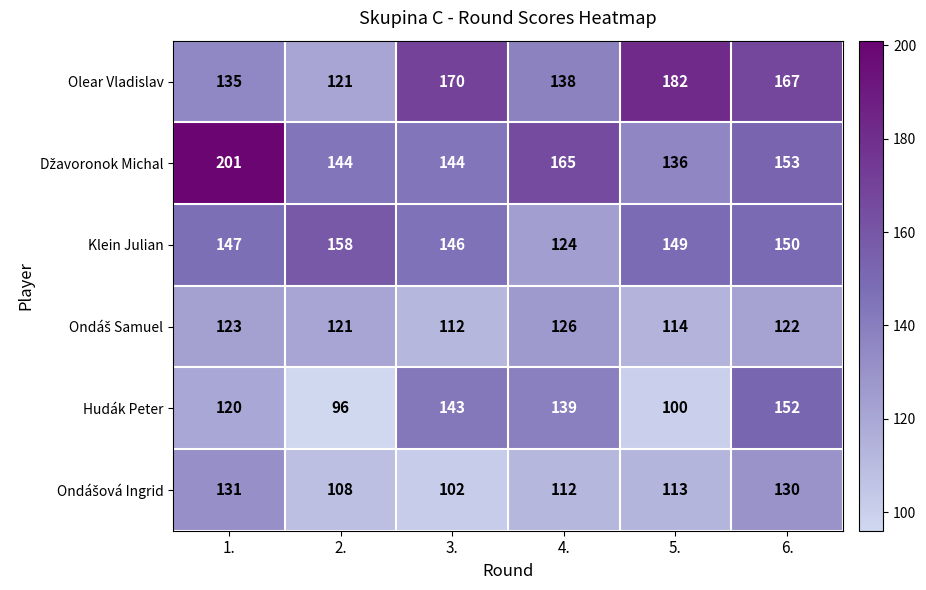

What is the total value across all series at 1.?

857